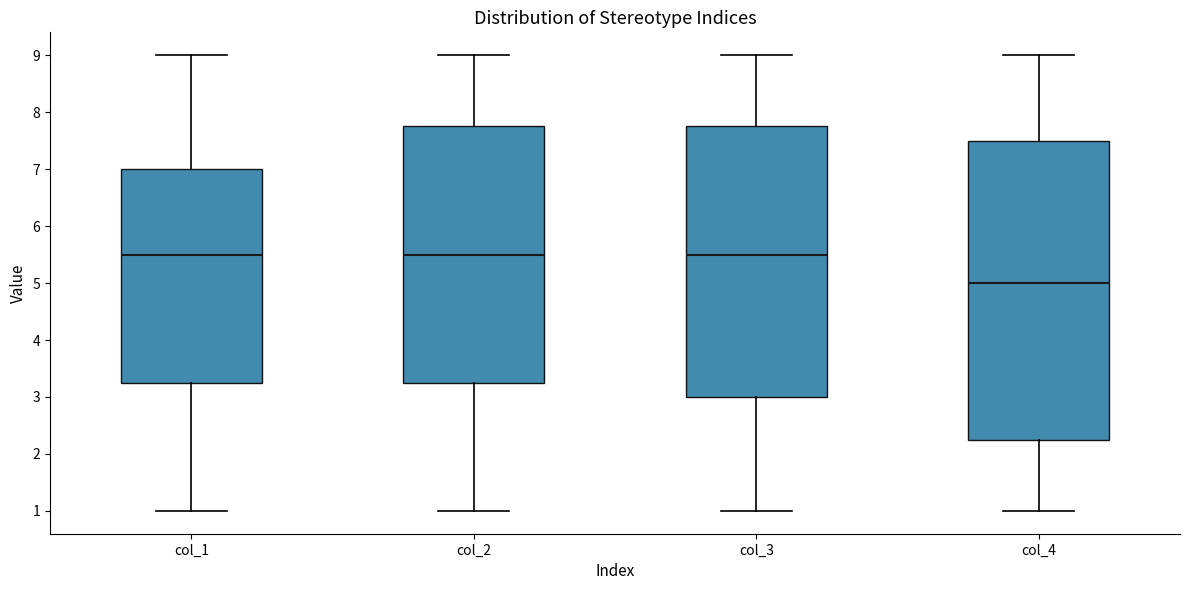

Which box has the lowest median line?

col_4